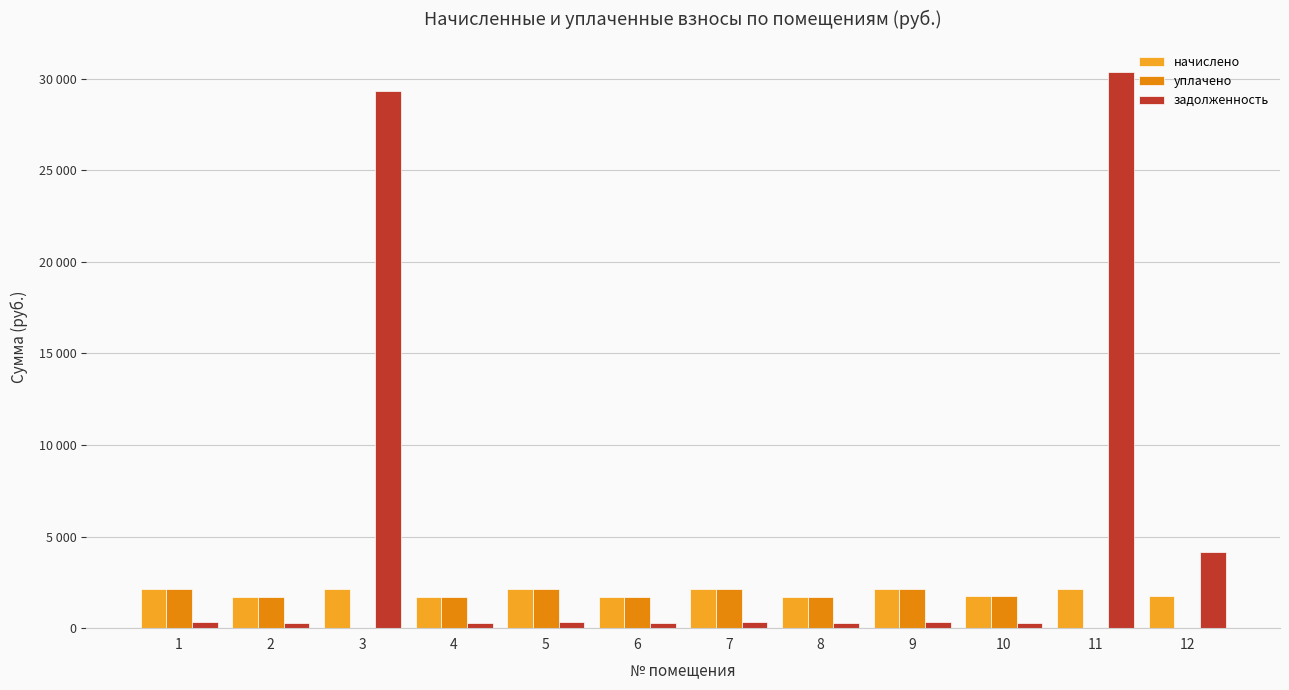

What is the value of the уплачено bar at the 7th from the left?

2153.0